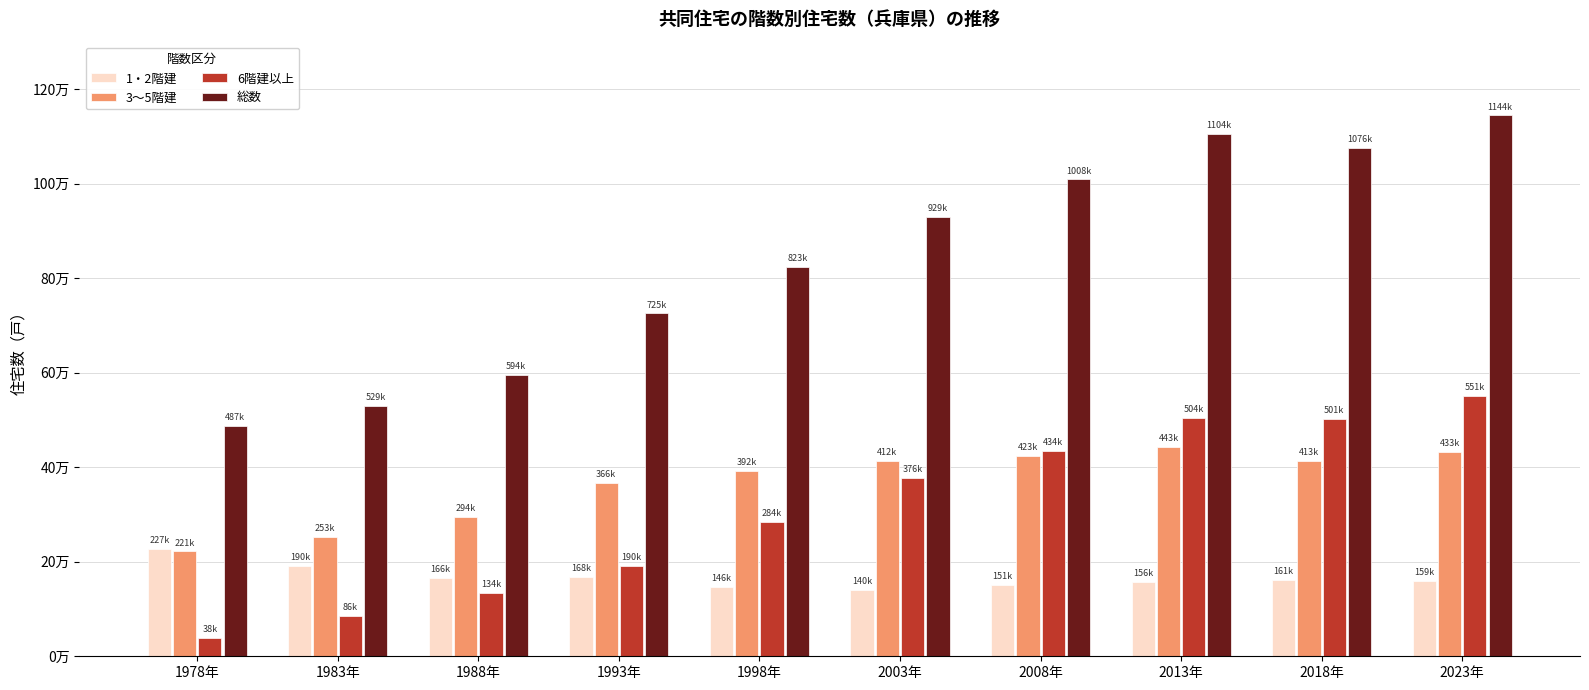

True or false: 総数 has a value of 700388 at 2008年.

False